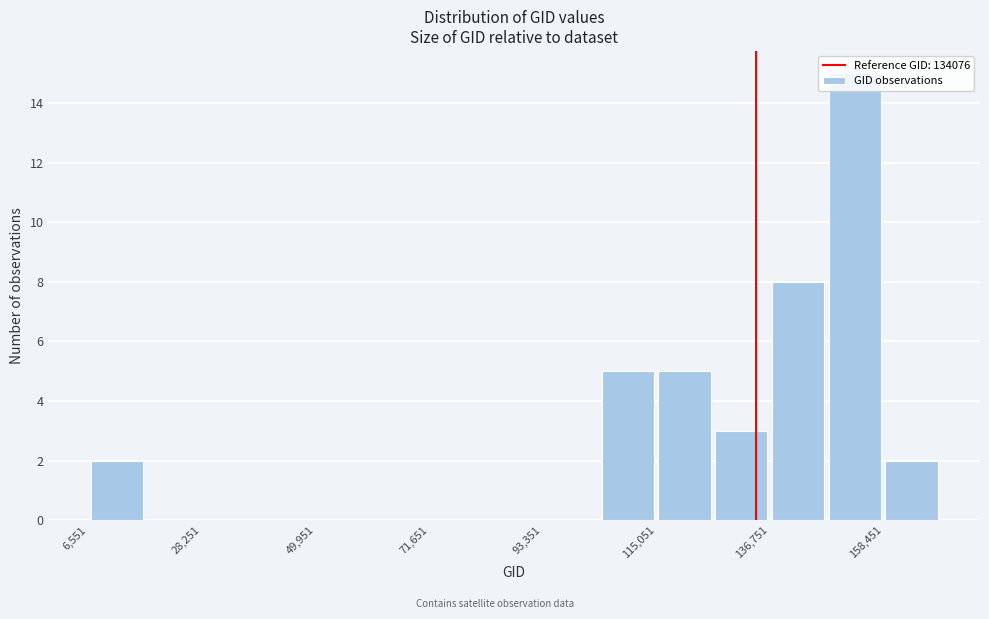

Read against the x-axis, roughly where is the centre of the tallest bar?

155000